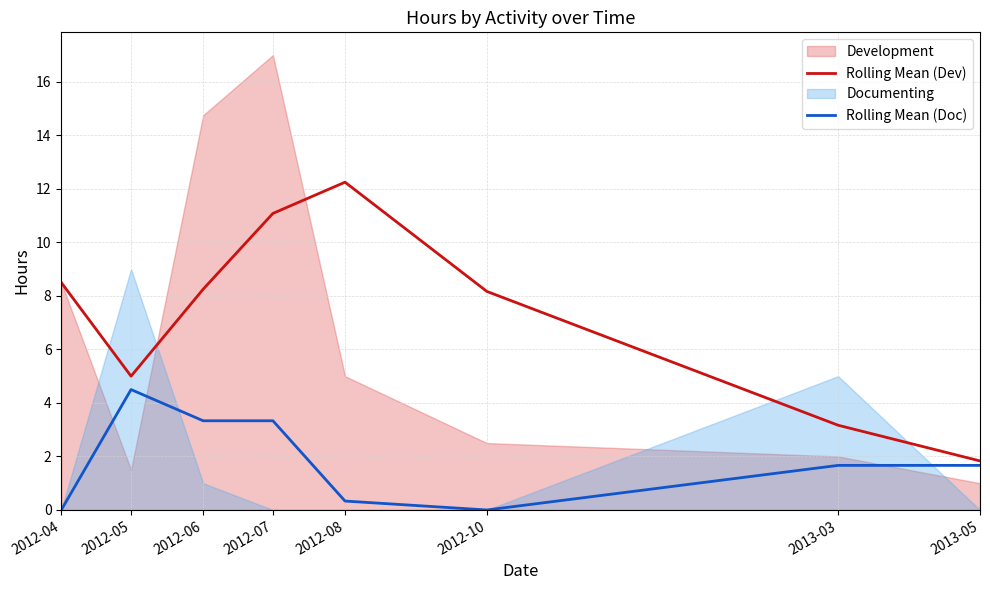

The Rolling Mean (Dev) series shows 11.1 at 2012-07. True or false?

True